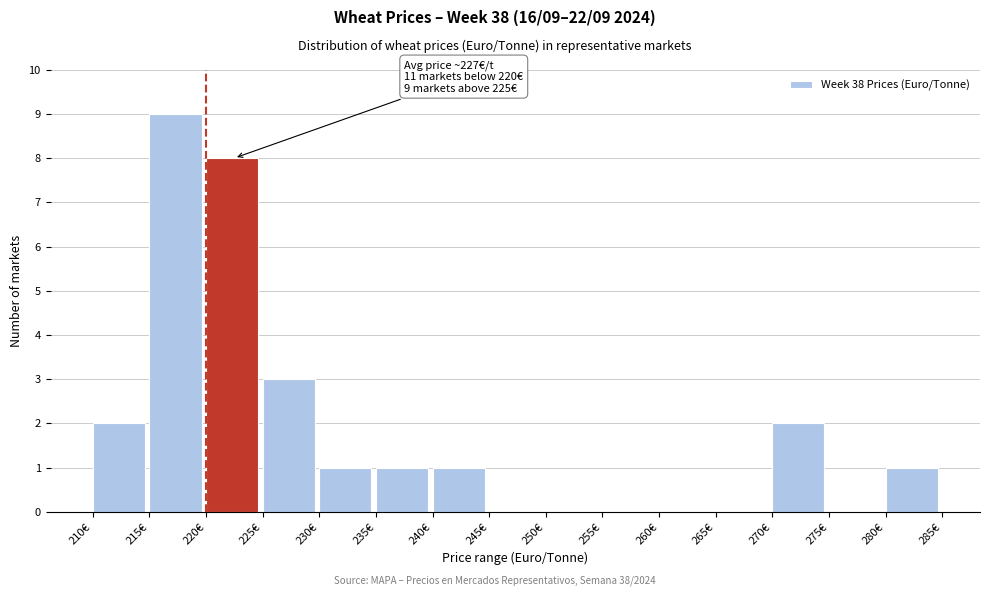

Over which range of the x-axis is the bar tallest?

215 to 220